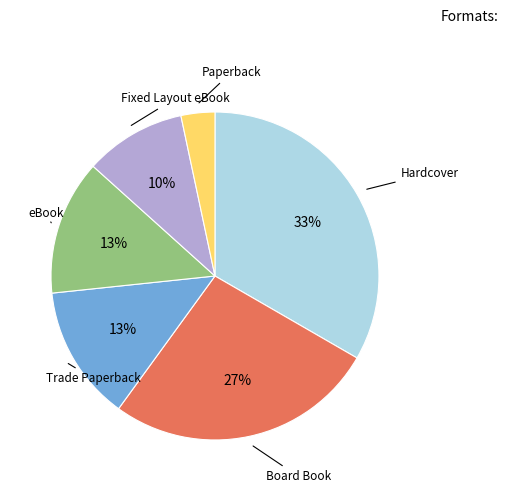

Count the number of slices in the pie.

6